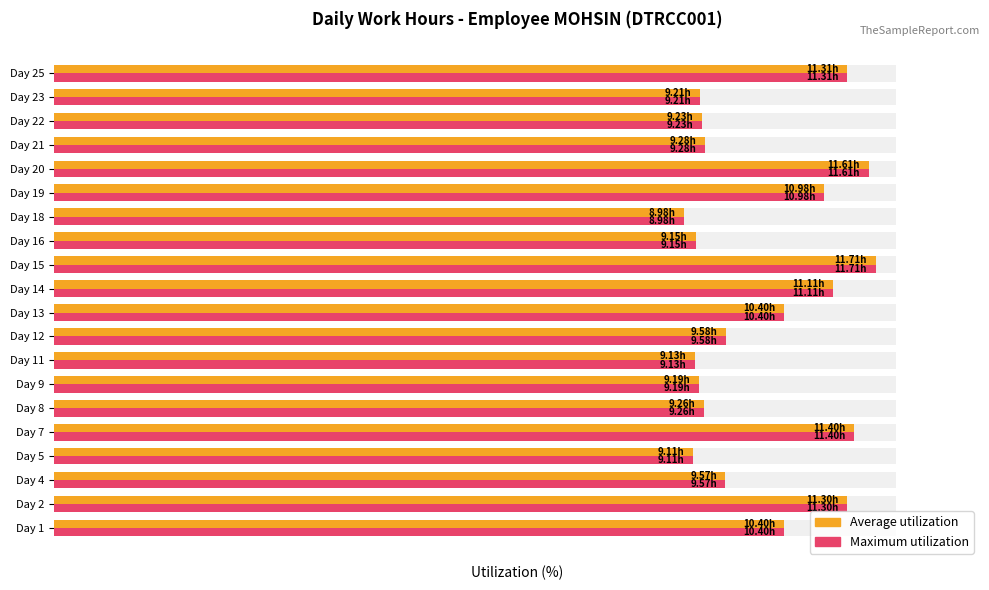

What is the value of the Average utilization (hours) bar at the 10th from the left?

86.7